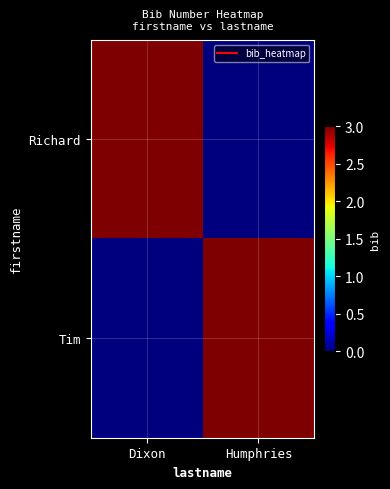

At which category does the chart reach its minimum across all series?

Humphries